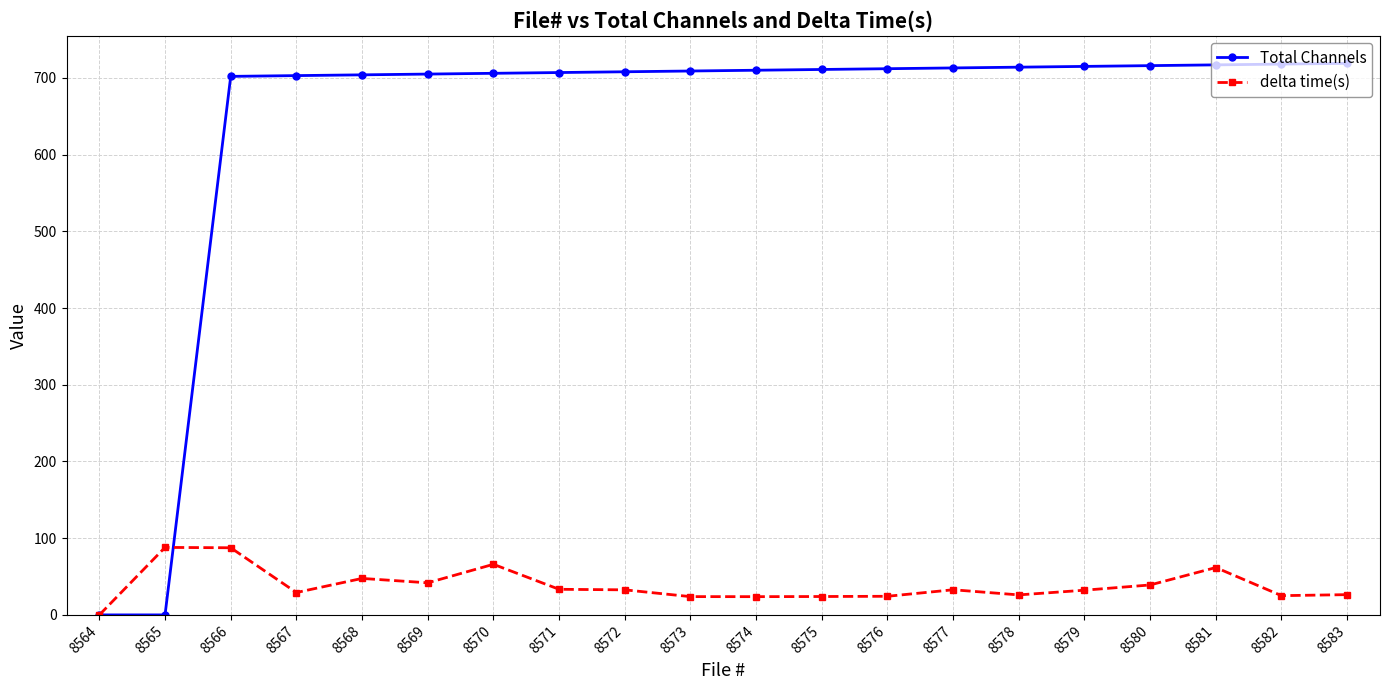

What is the value of the Total Channels point at the 8th from the left?

707.0